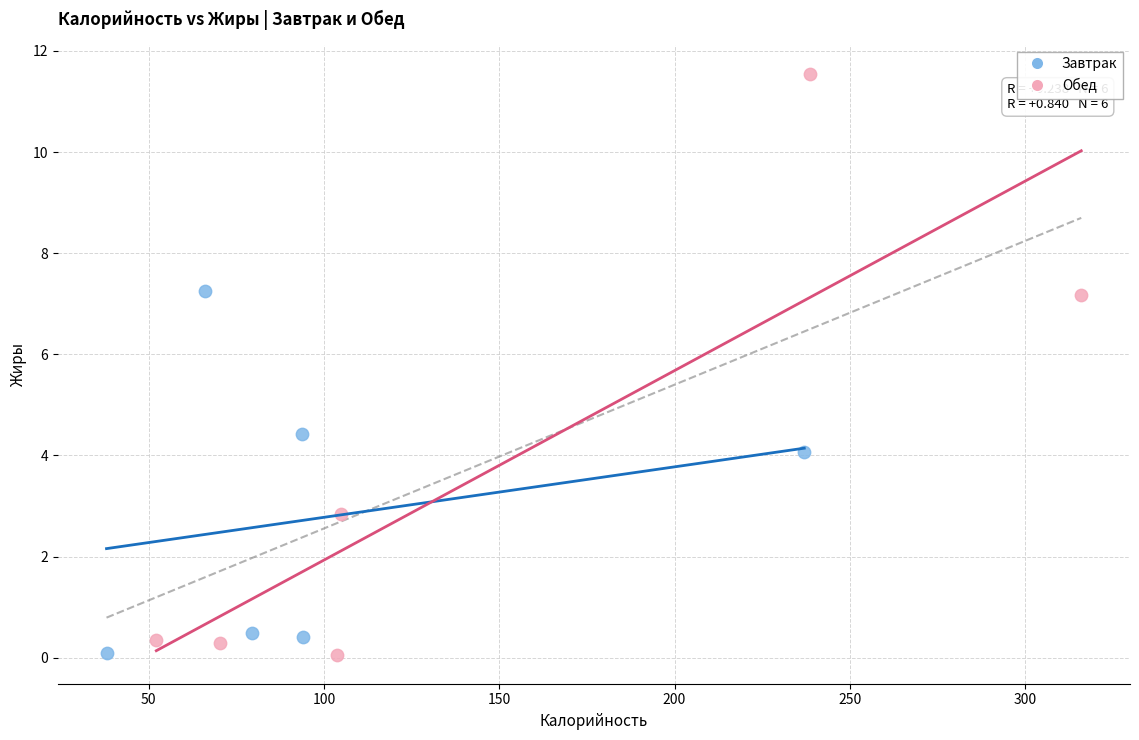

Which series has the largest Y range (max minus min)?

Обед